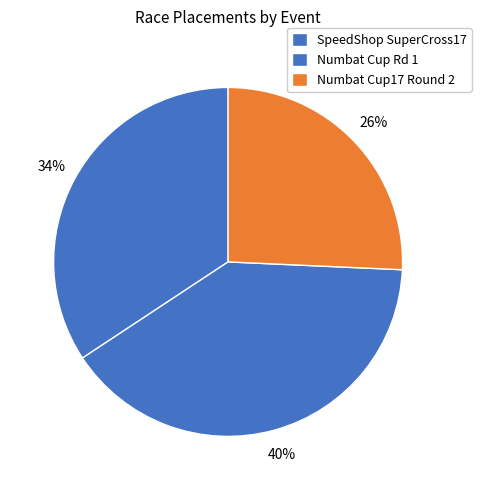

Which slice is the largest?

Numbat Cup Rd 1